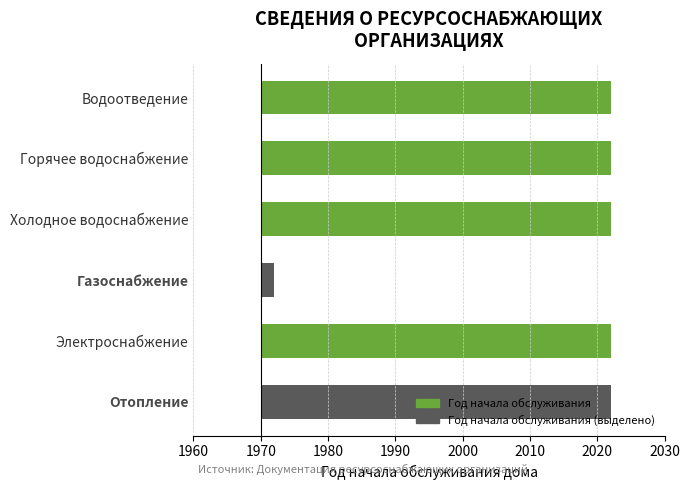

How many values are below 52?

1